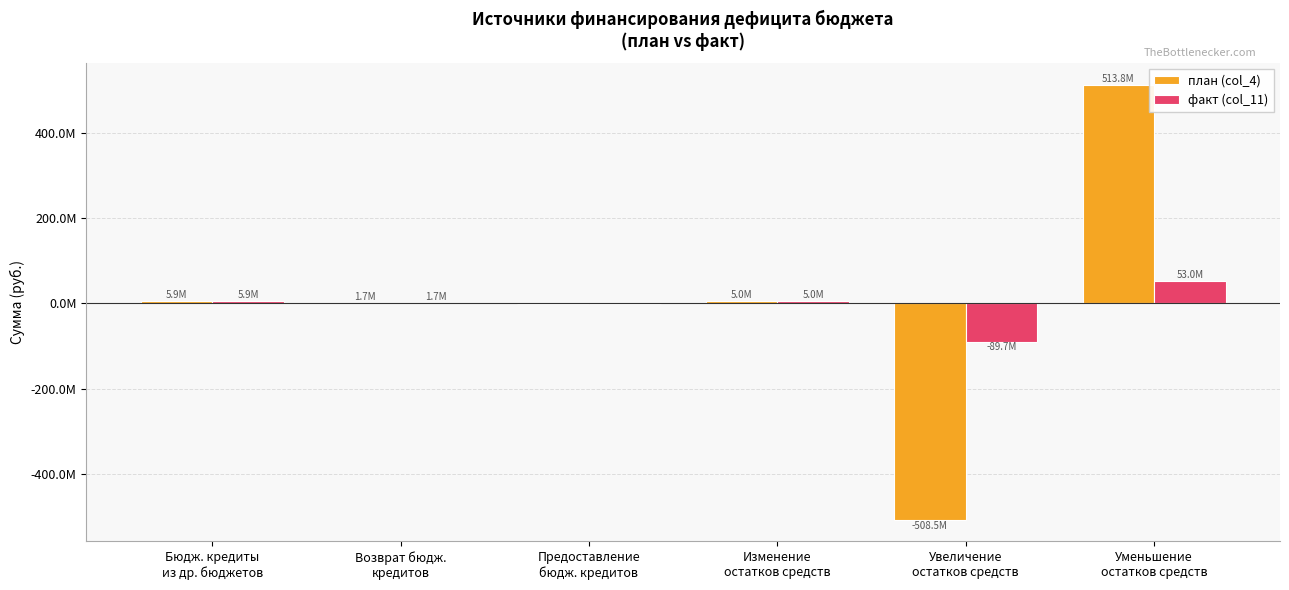

Does the chart contain stacked bars?

No